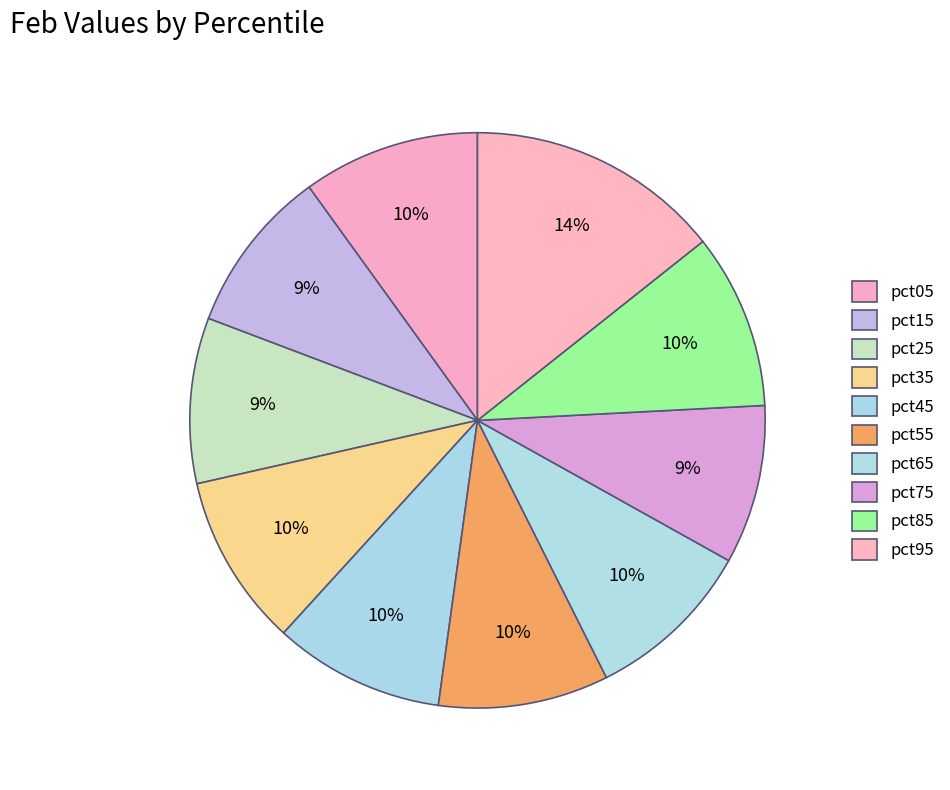

How many segments does this pie chart have?

10